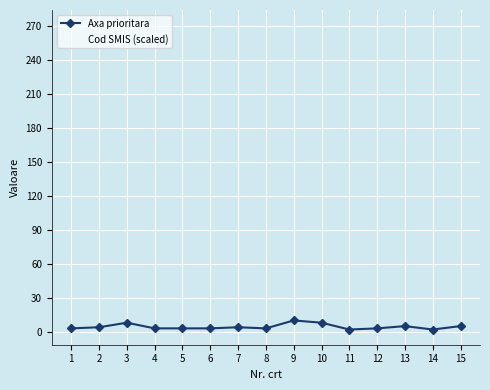

How many series are shown in this chart?

2